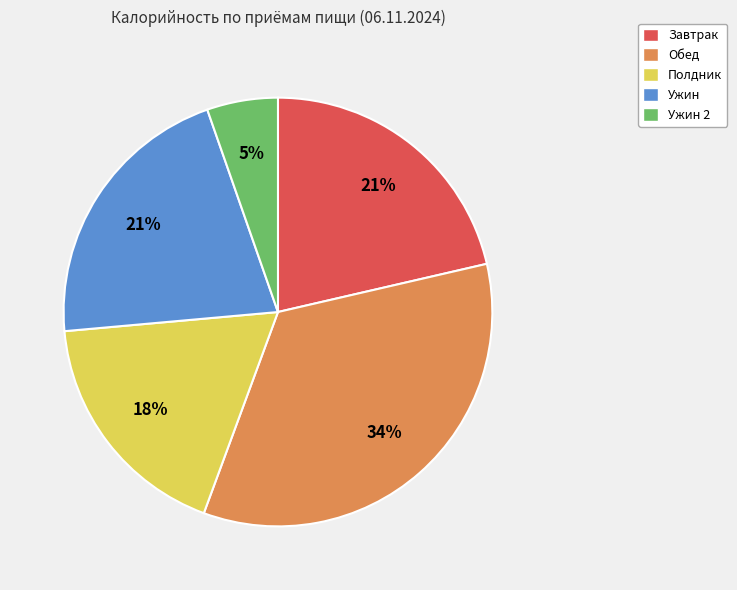

To the nearest percent, what is the difference between the largest and smallest slice percentages?

29%